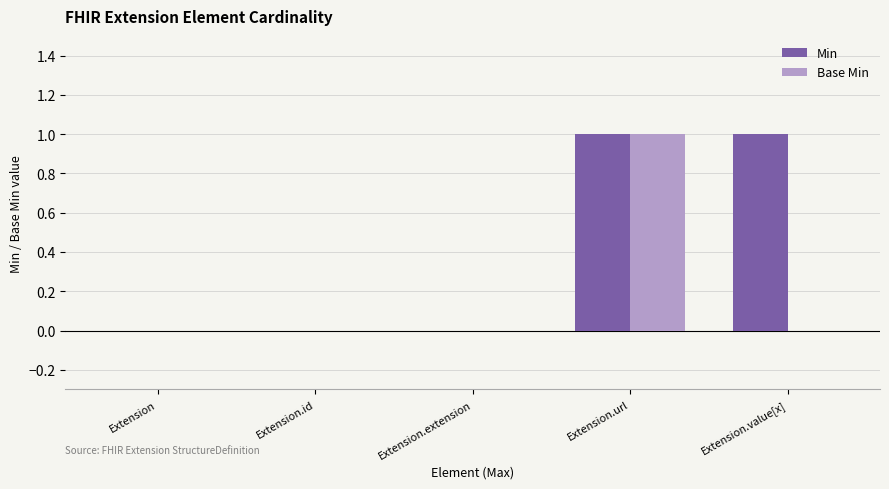

At which category is the sum across all series the highest?

Extension.url